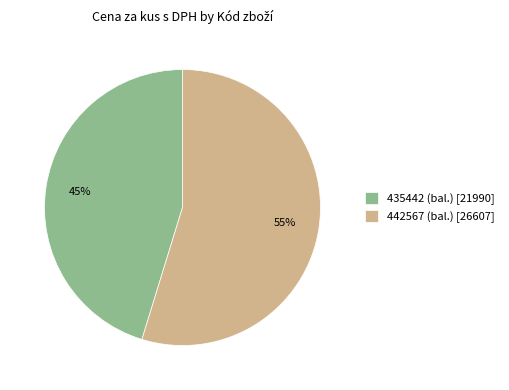

True or false: 435442 (bal.) accounts for 33% of the total.

False